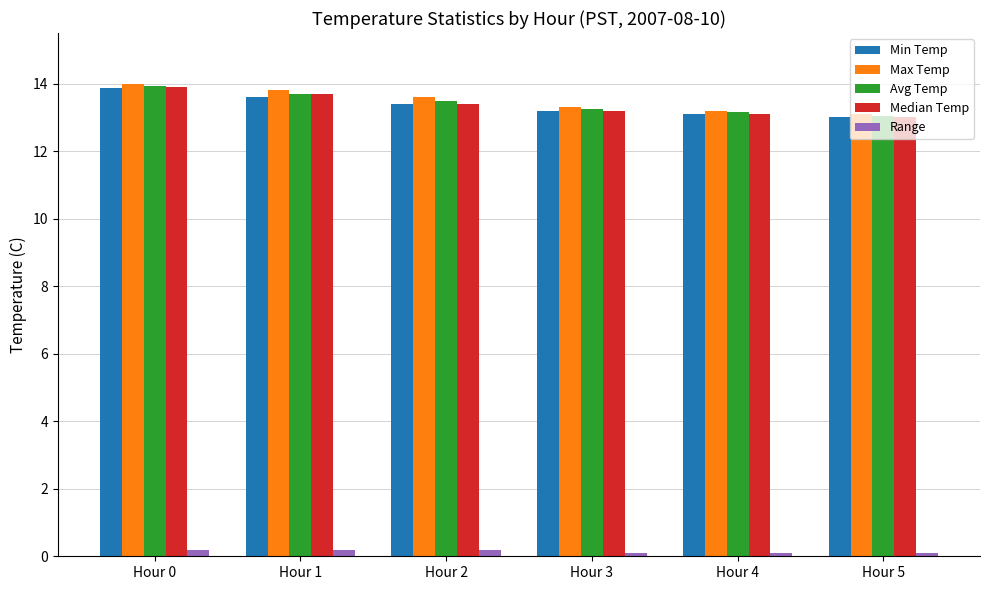

What is the difference between the maximum and minimum values in the Min Temp series?

0.9